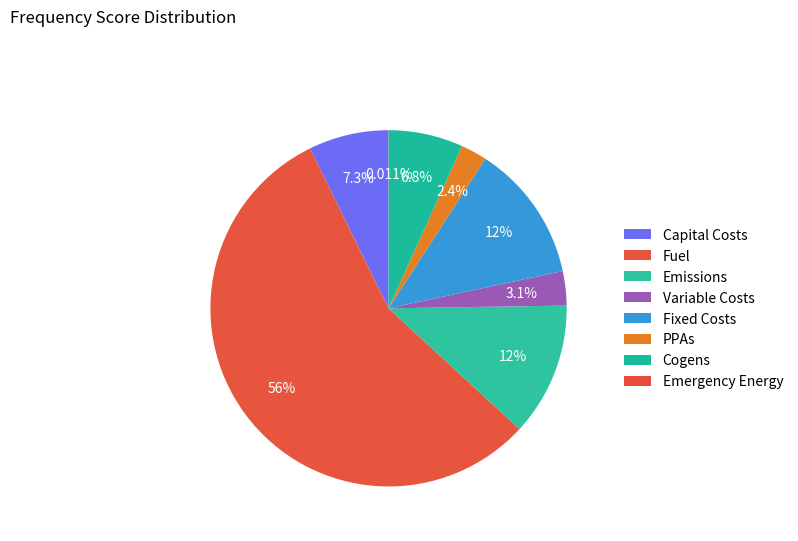

Does any single category account for the majority?

Yes